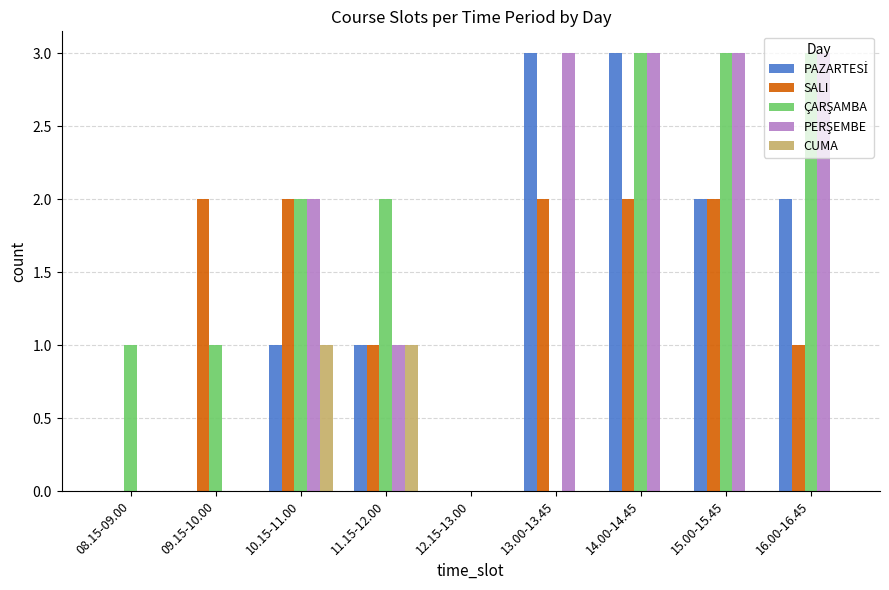

What is the greatest value displayed?

3